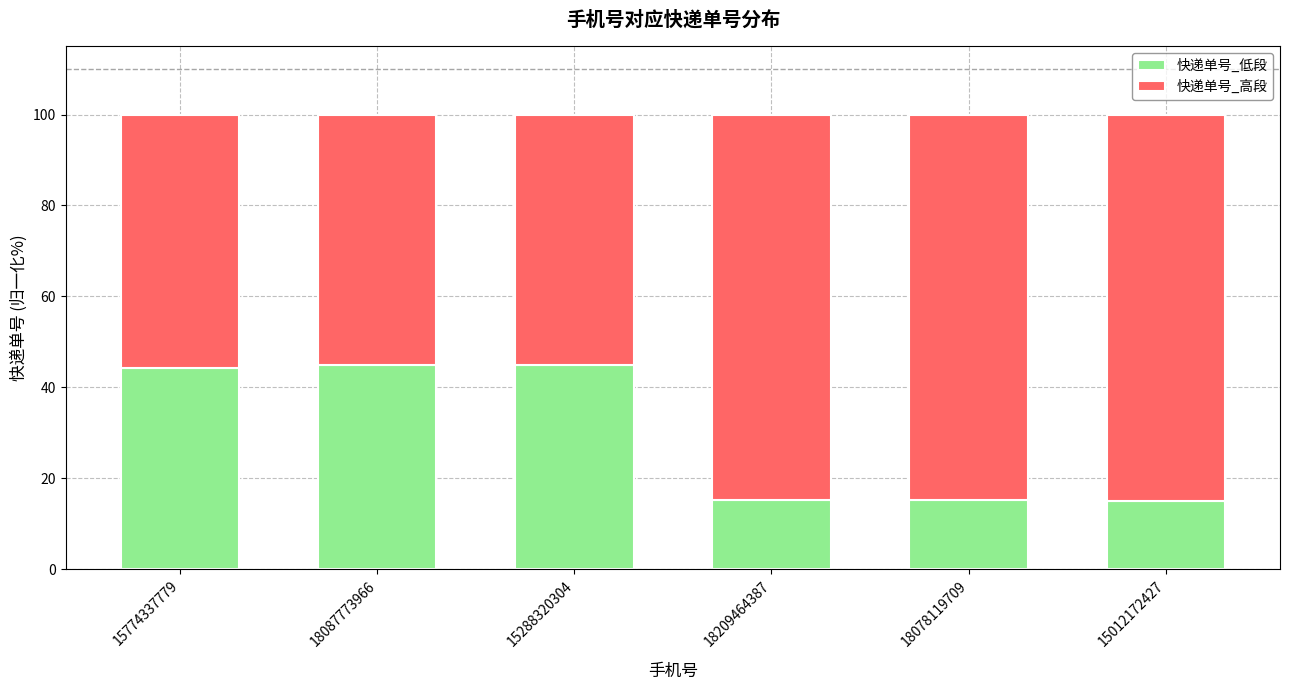

What is the total value across all series at 18087773966?

100.0